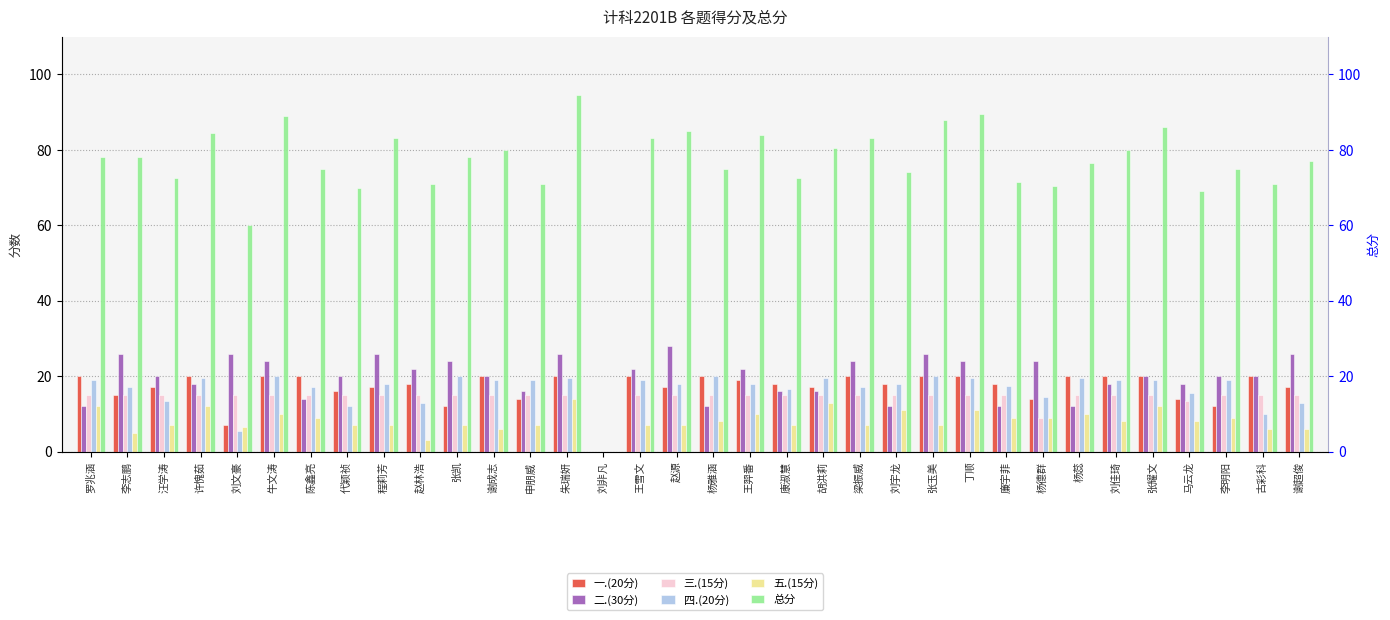

What are all the series names shown in the legend?

一.(20分), 二.(30分), 三.(15分), 四.(20分), 五.(15分), 总分